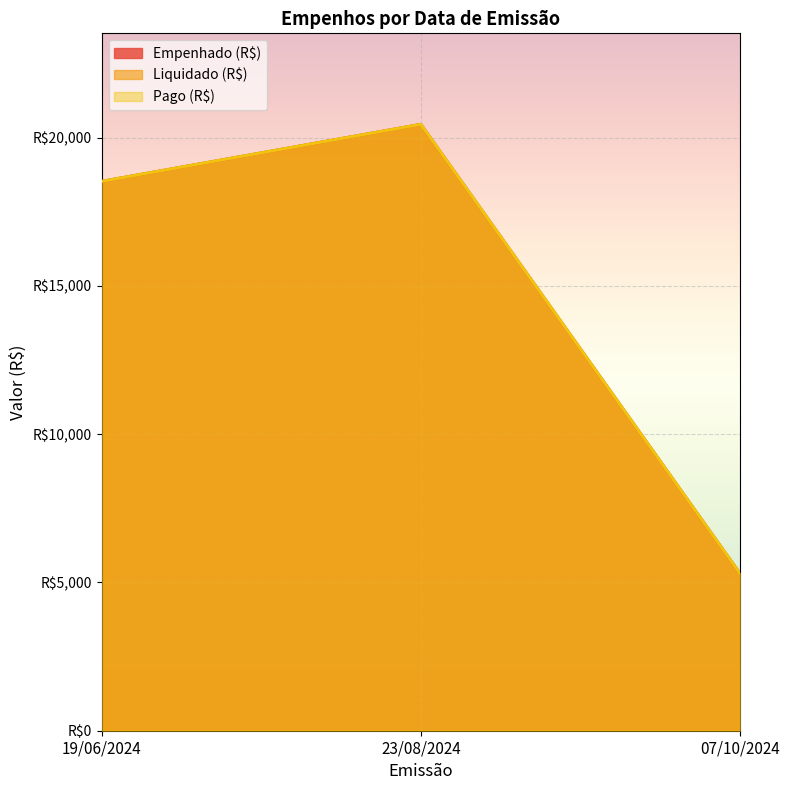

Rank the categories by Empenhado (R$) value from lowest to highest.

07/10/2024, 19/06/2024, 23/08/2024